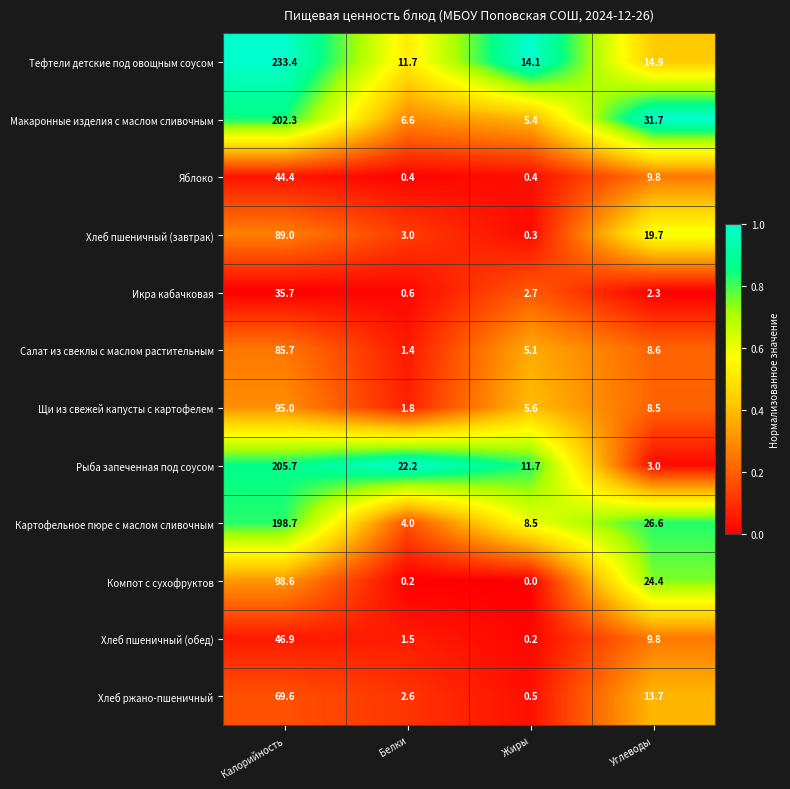

At how many categories does at least one series exceed 0?

4